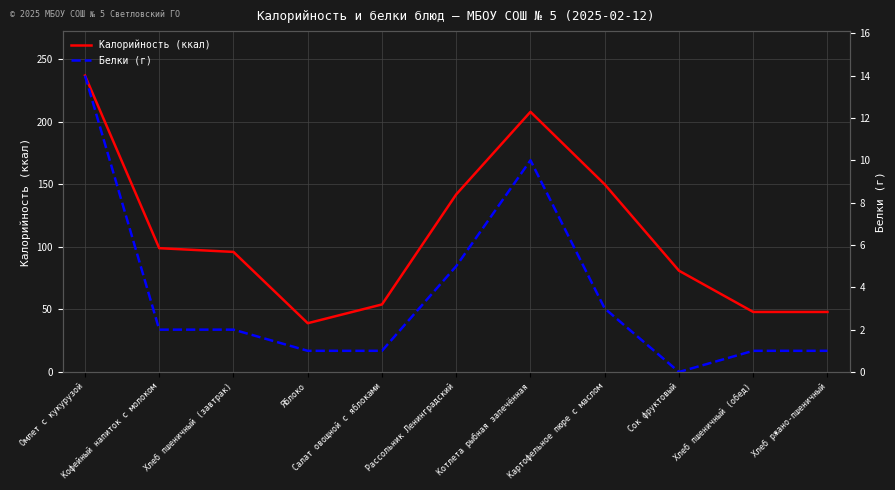

True or false: Белки (г) and Калорийность (ккал) cross at least once.

False